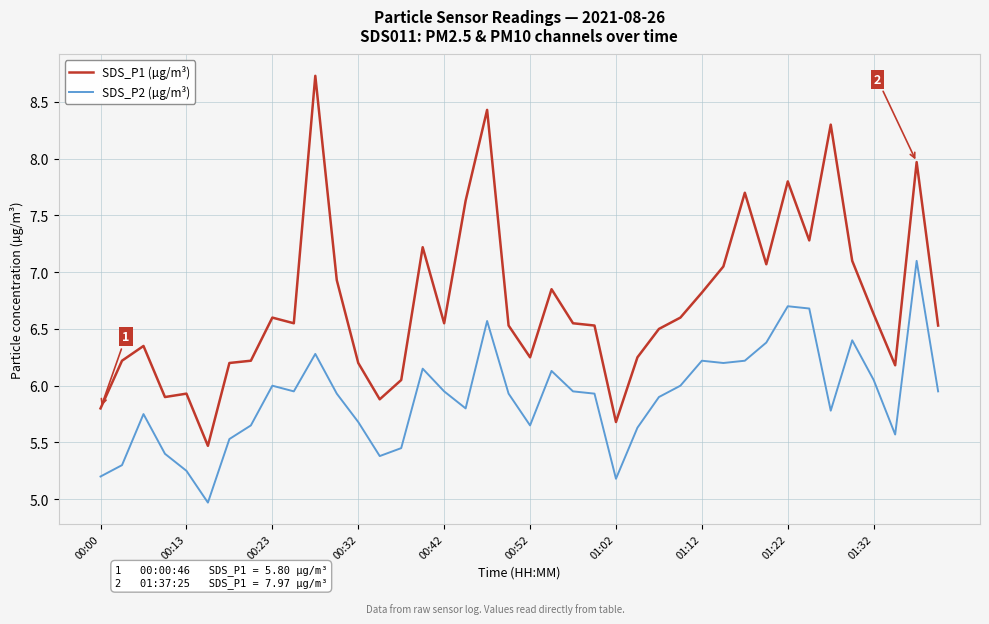

True or false: SDS_P2 (µg/m³) and SDS_P1 (µg/m³) intersect in this chart.

False